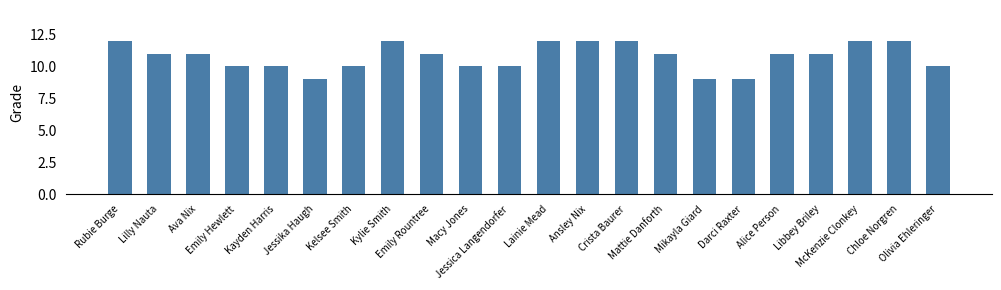

What is the difference between the second highest and second lowest values?

3